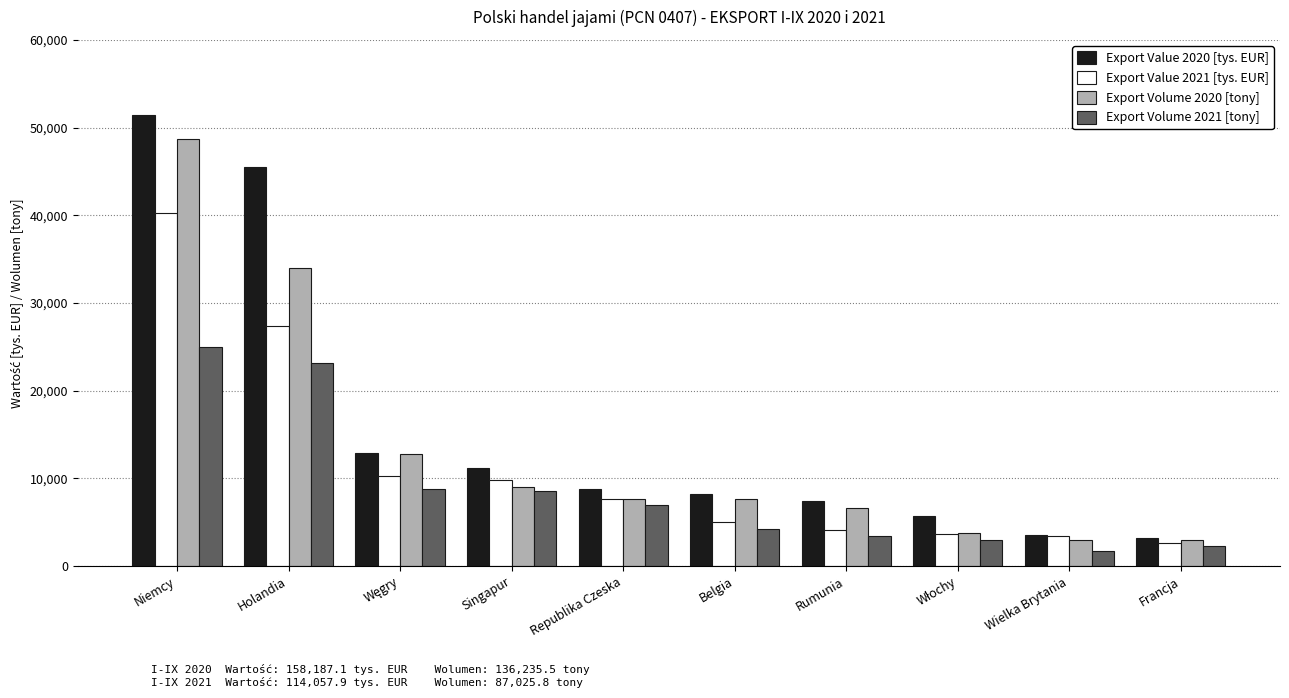

What are all the series names shown in the legend?

Export Value 2020 [tys. EUR], Export Value 2021 [tys. EUR], Export Volume 2020 [tony], Export Volume 2021 [tony]